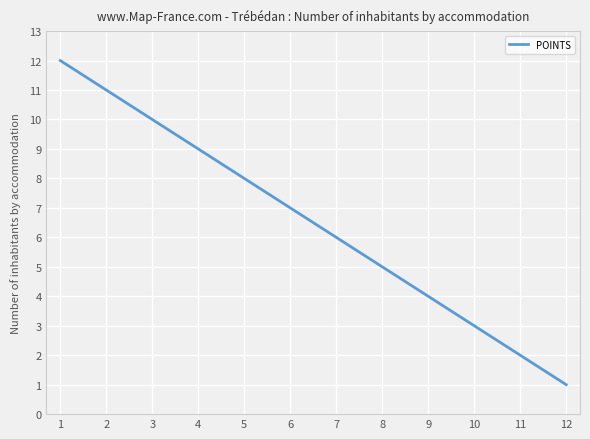

The chart shows a value of 4 at 9. True or false?

True